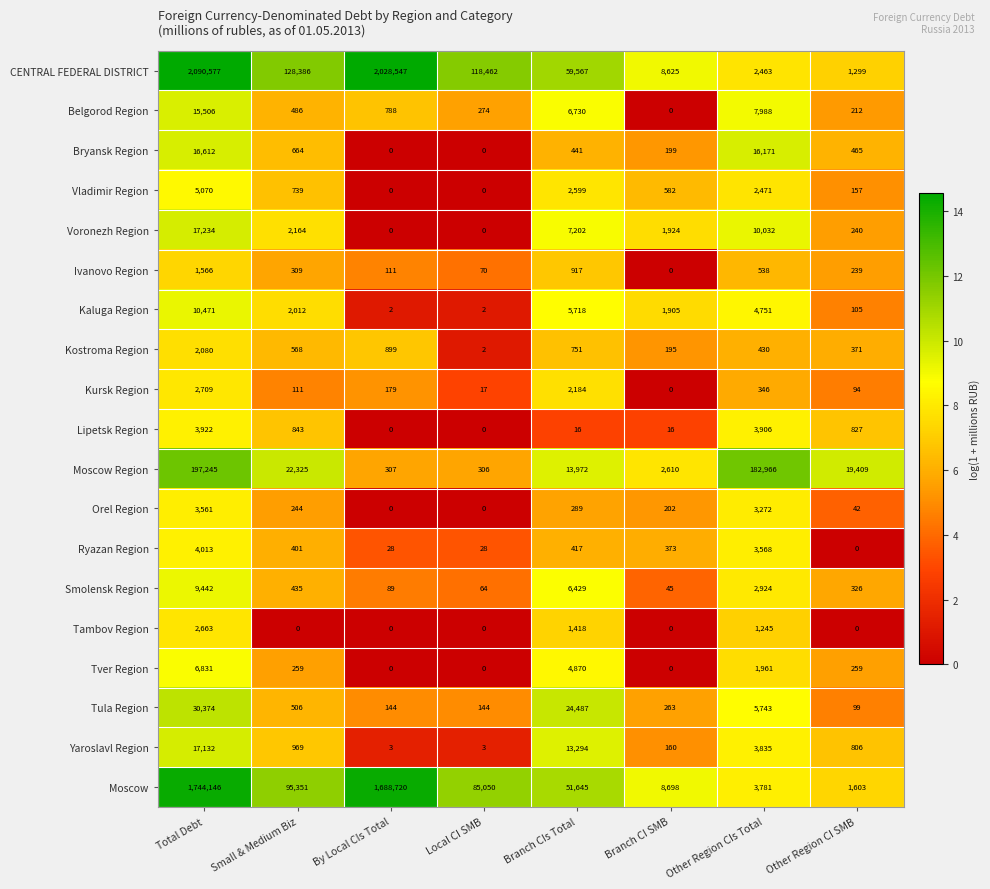

The value of Tula Region at By Local CIs Total is 144. True or false?

True